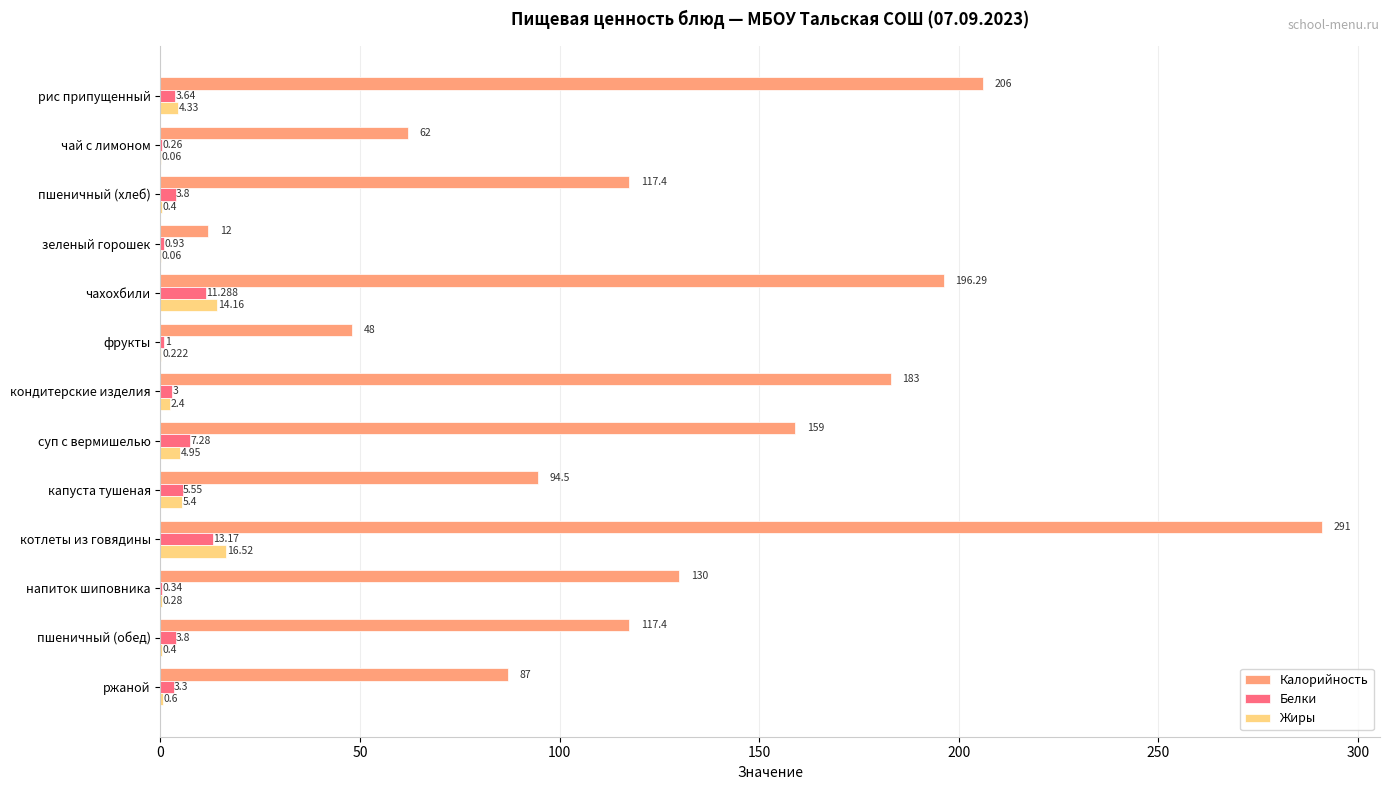

Where is Калорийность nearest to the value 151?

суп с вермишелью